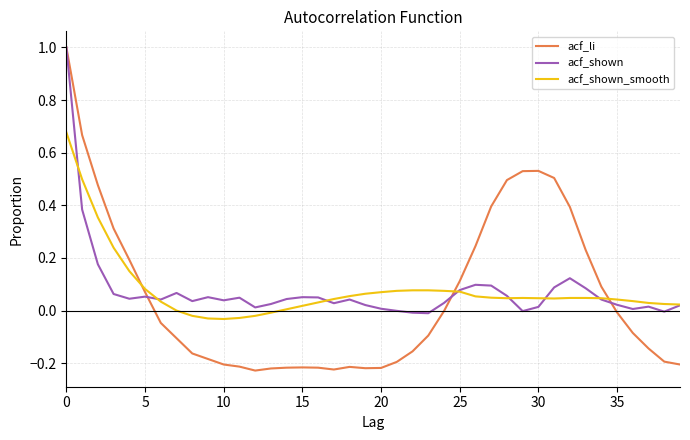

True or false: acf_shown and acf_shown_smooth intersect in this chart.

True